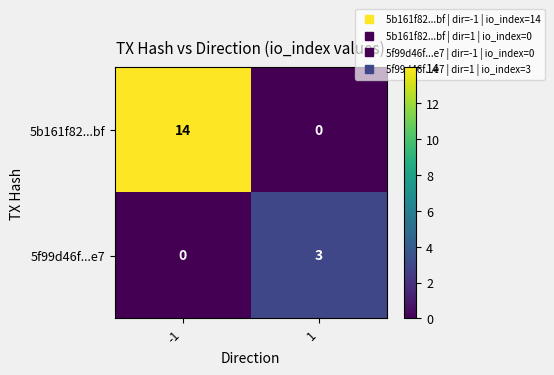

What is the greatest value displayed?

14